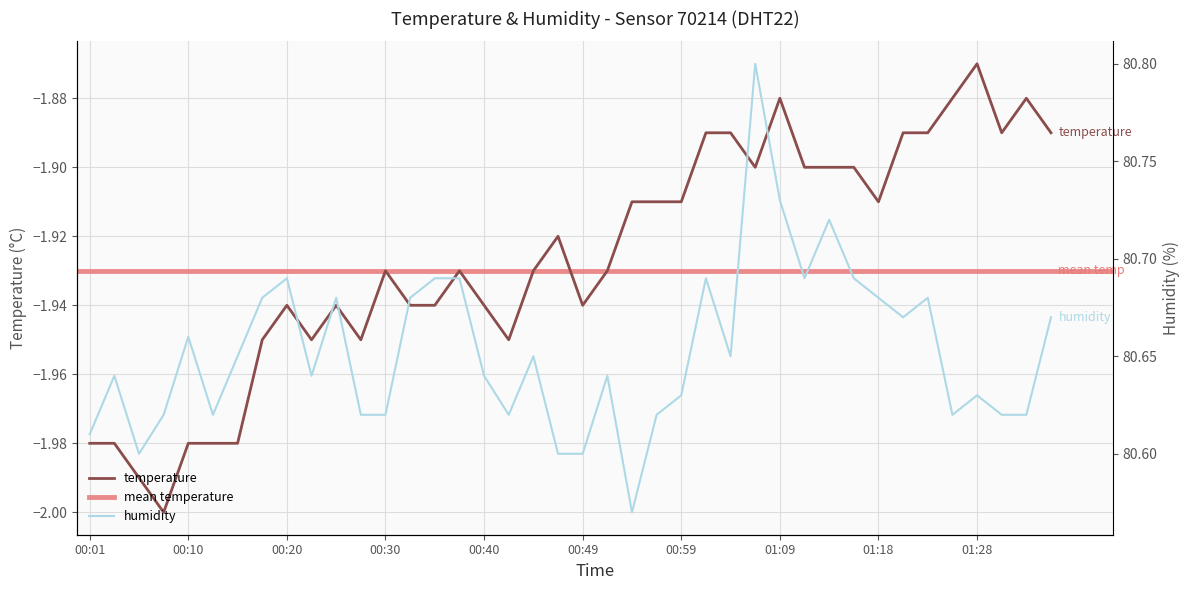

True or false: humidity has a value of 80.6 at 00:03.

True